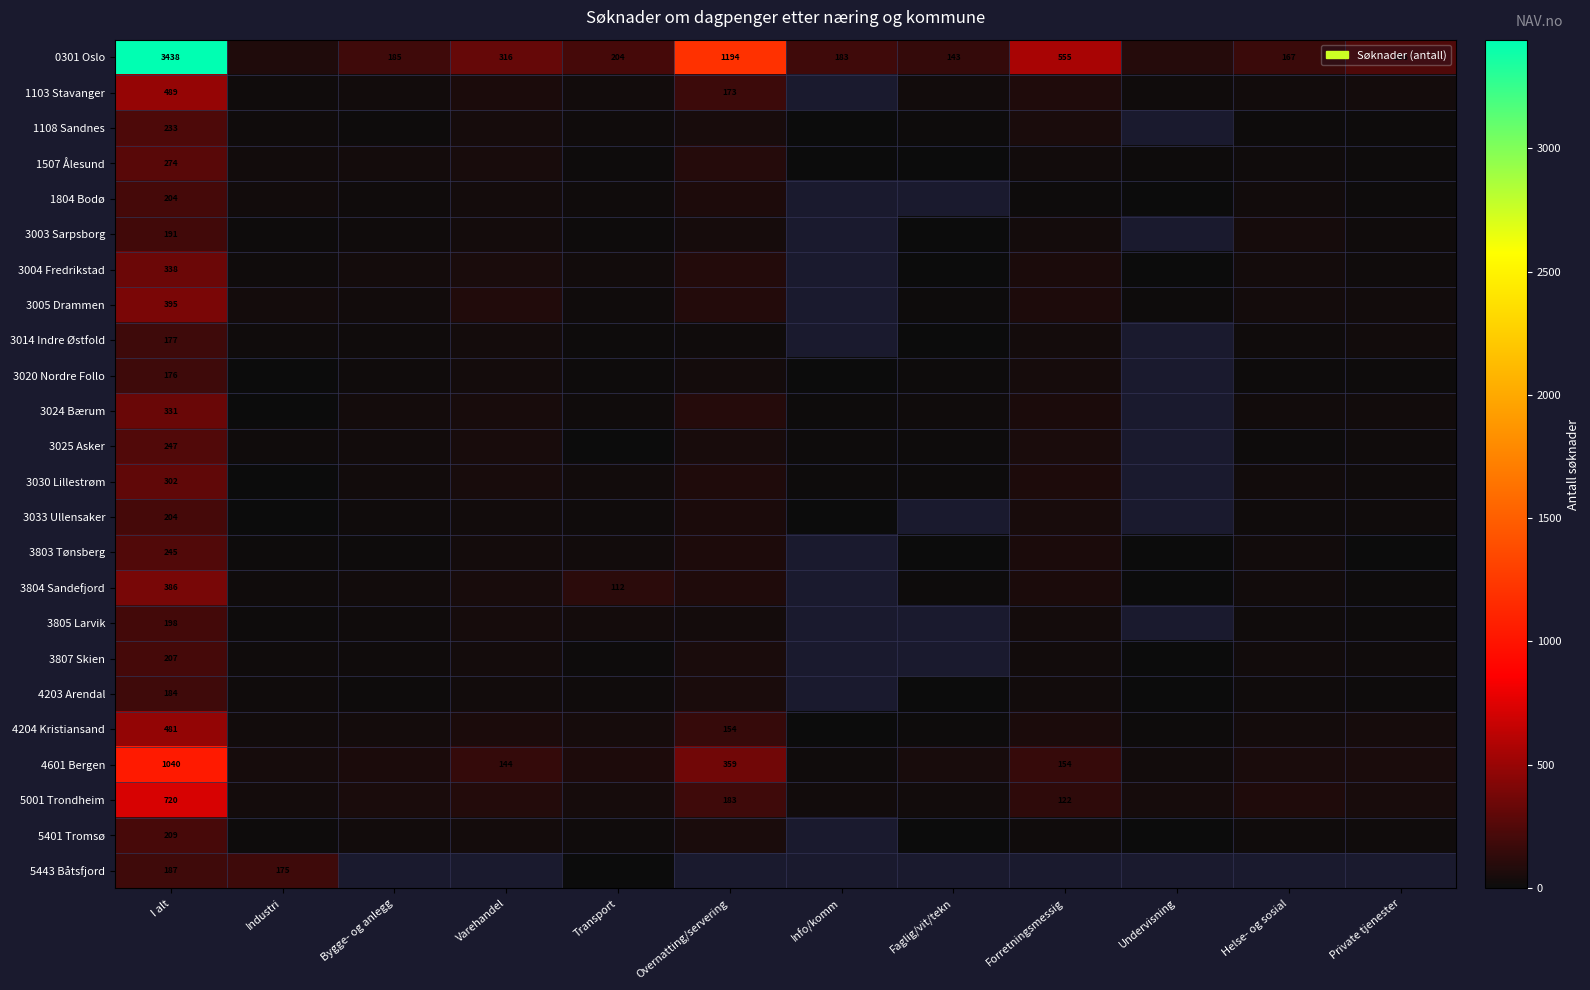

What is the minimum value shown in the chart?

4.0